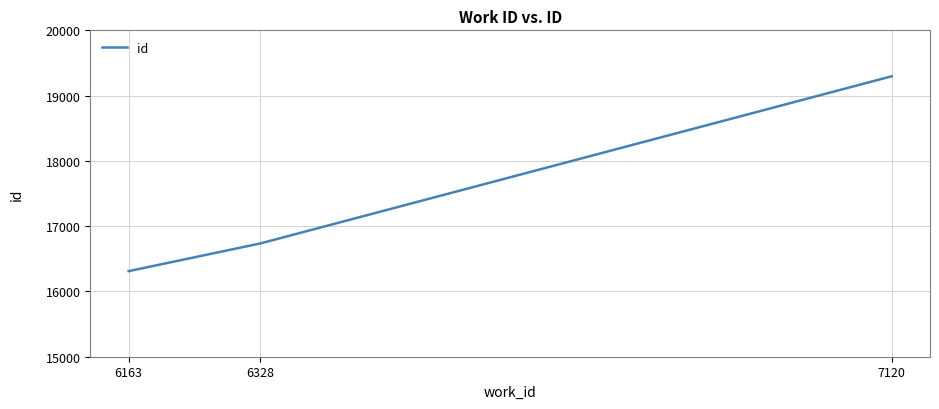

What value does the data have at 7120, to the nearest 100?

19300